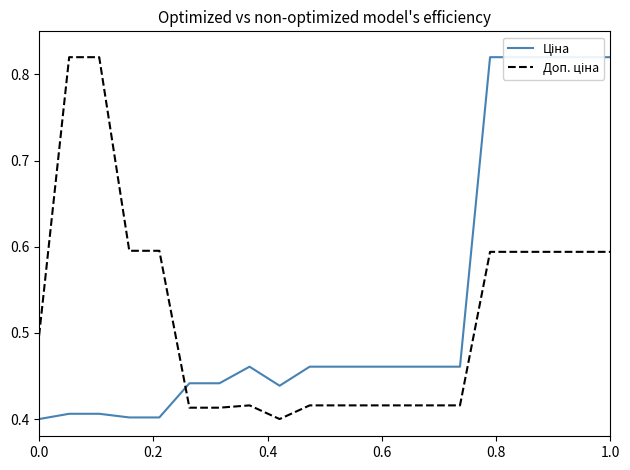

What is the average value of the Доп. ціна series?

0.5